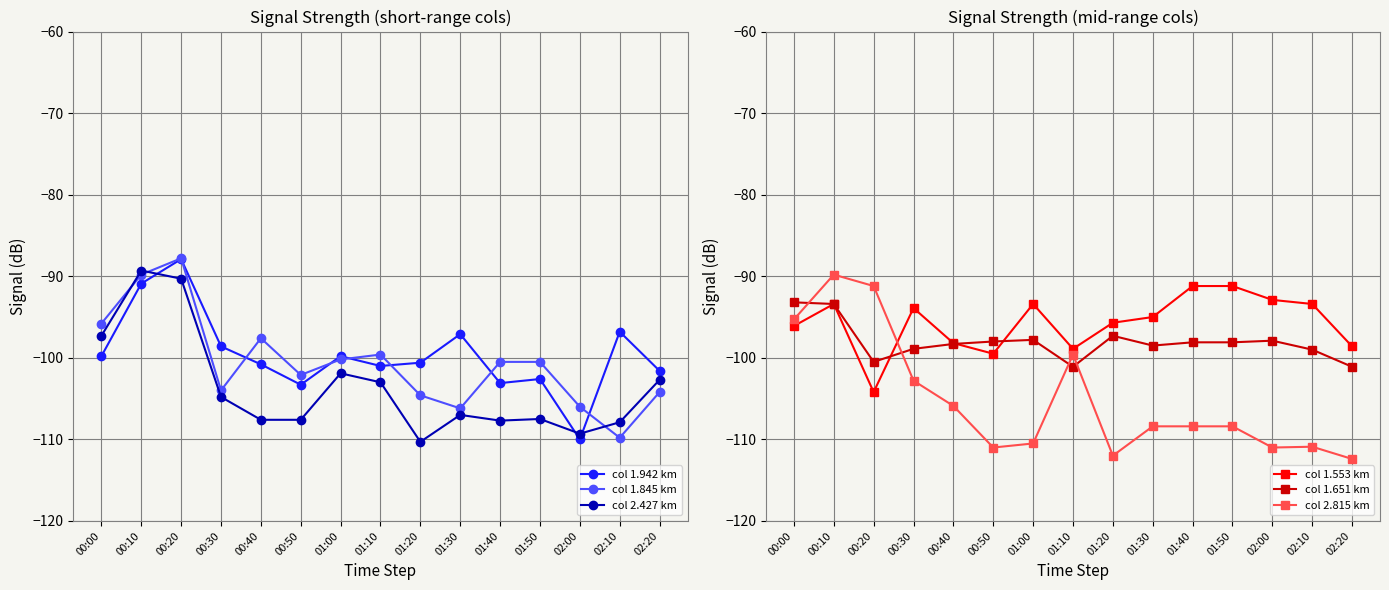

Which has a higher value, 01:50 or 01:00?

01:00